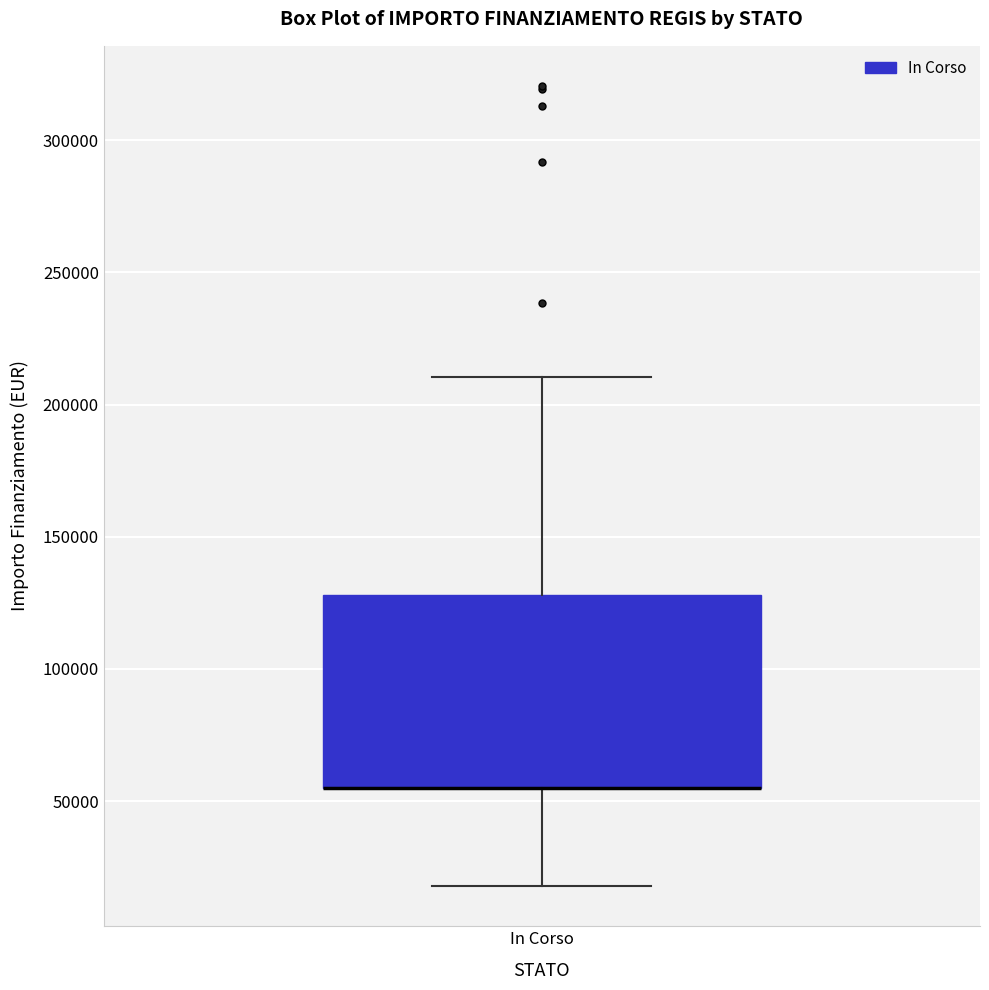

Read this box plot against the y-axis: the position of the median line, the range covered by the box, and the ends of both whiskers. The values are not printed on the chart, so give them approximately, as read against the axis.

median 55000 (drawn on the box's lower edge), box 55000 to 130000, whiskers 20000 to 210000